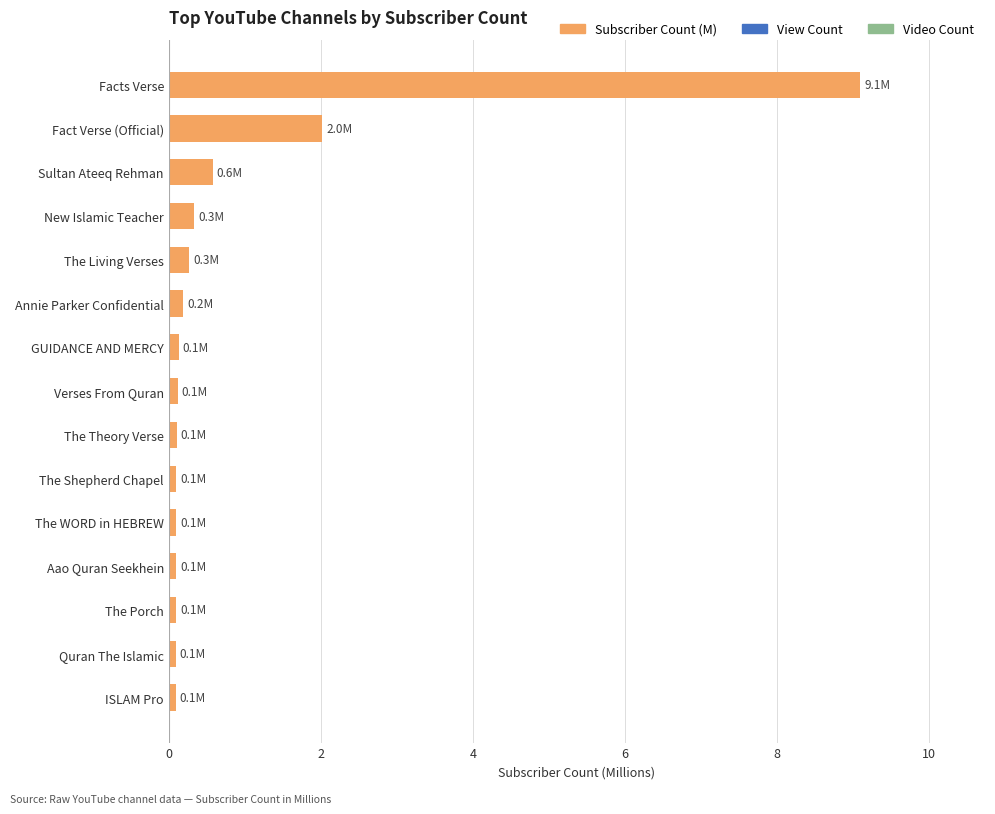

Reading bottom to top, what are all the values shown in this chart?

0.1	0.1	0.1	0.1	0.1	0.1	0.1	0.1	0.1	0.2	0.3	0.3	0.6	2.0	9.1